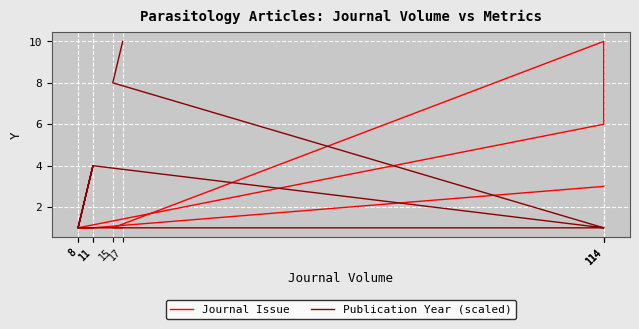

What is the difference between the second highest and second lowest values in the Journal Issue series?

5